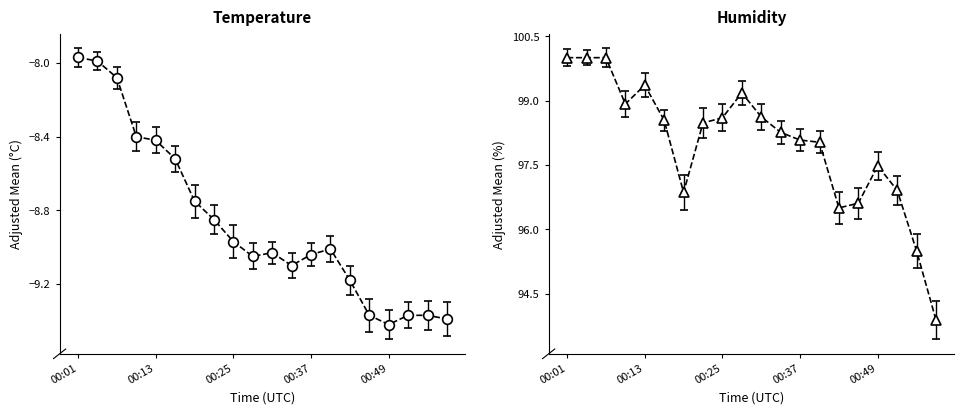

True or false: humidity and temperature intersect in this chart.

False